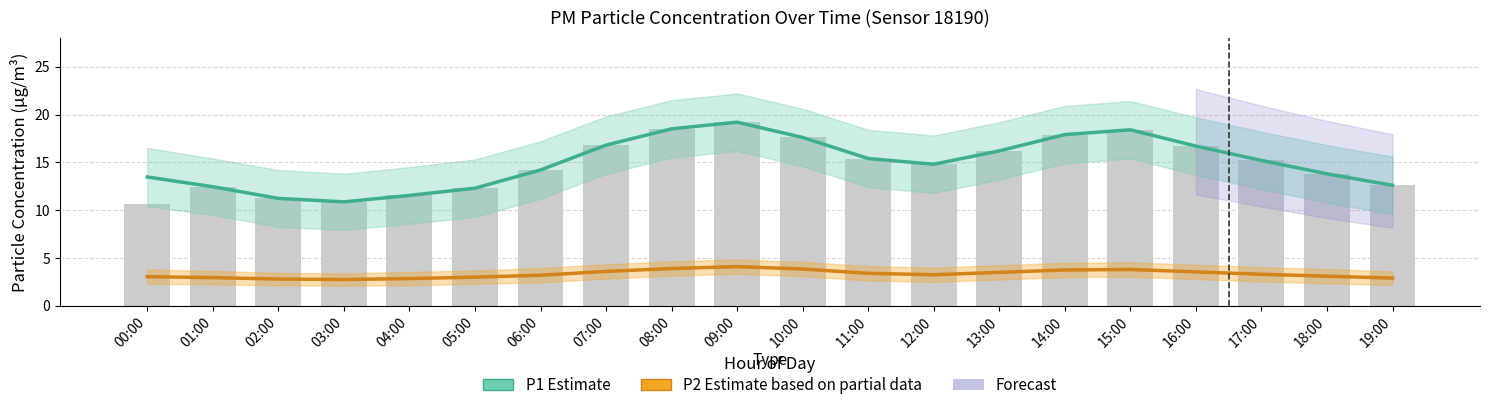

Where is P2 (PM2.5) Estimate based on partial data nearest to the value 3?

05:00